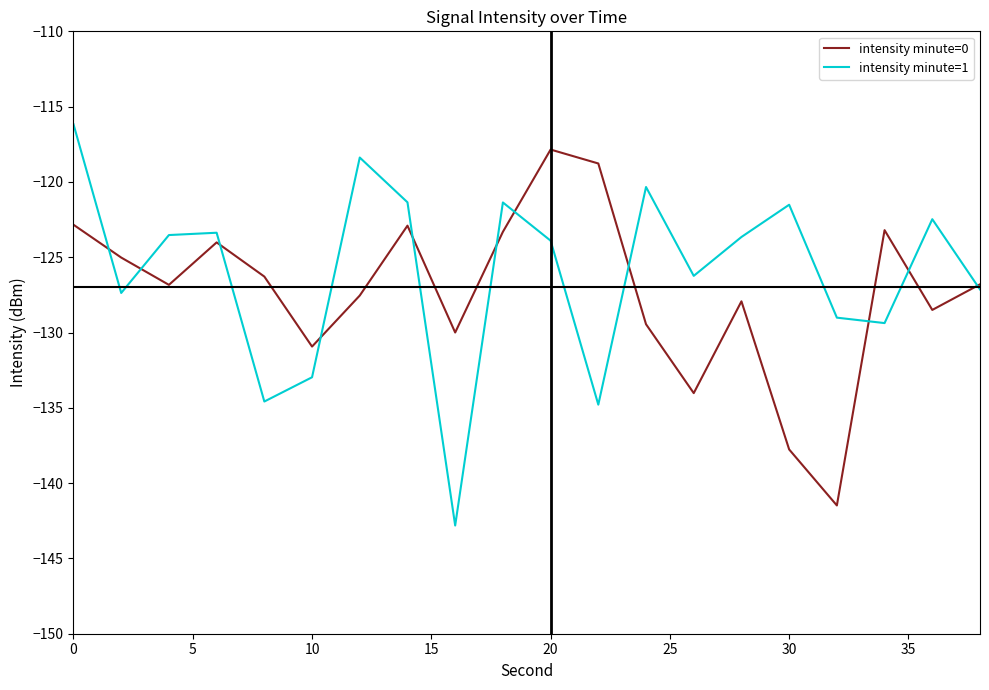

What is the maximum value shown in the chart?

-116.2